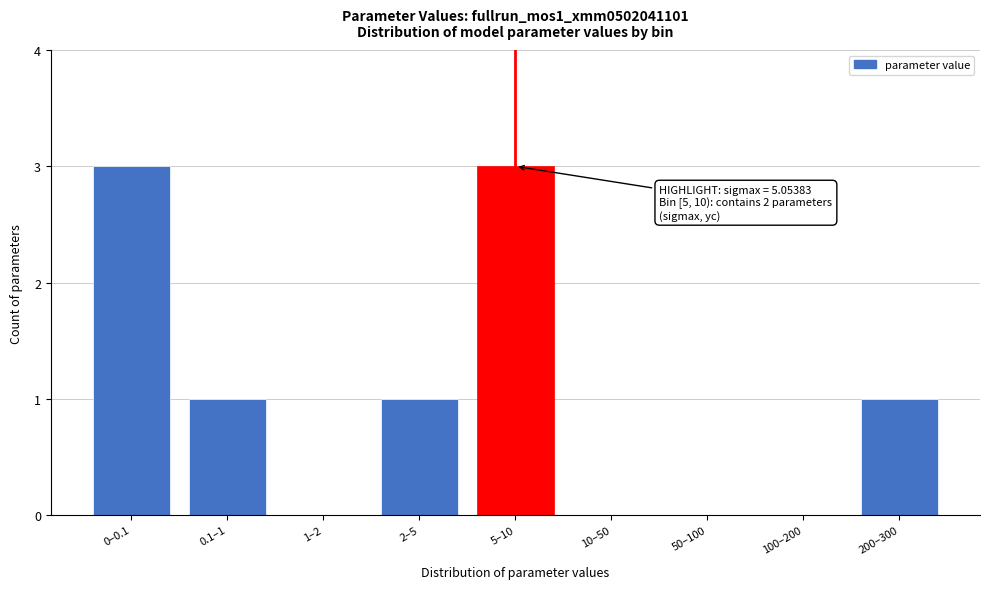

Reading left to right, list all the values displayed in this chart.

0–0.1=3	0.1–1=1	1–2=0	2–5=1	5–10=3	10–50=0	50–100=0	100–200=0	200–300=1